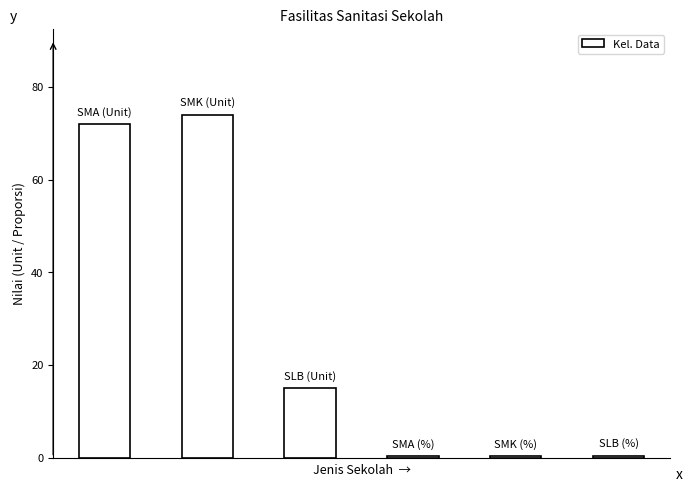

What is the average value?

27.0